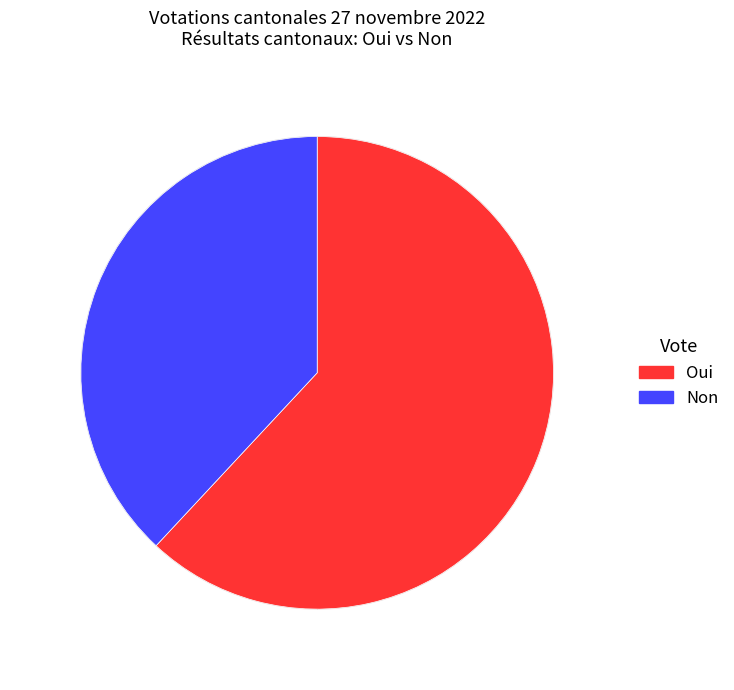

Does Non account for over 50% of the chart?

No